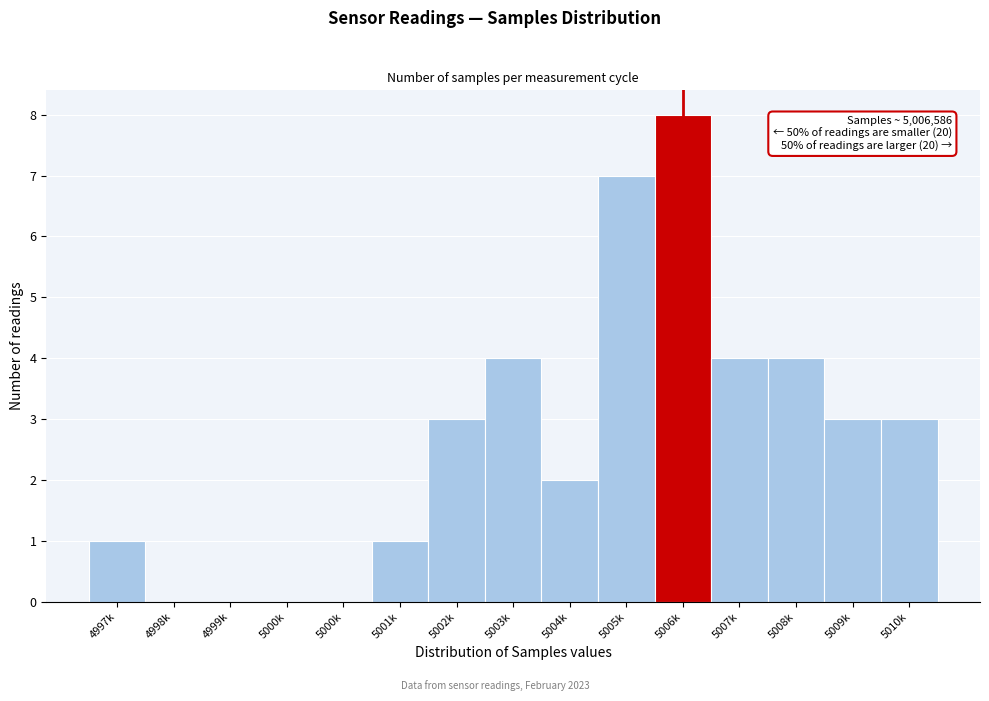

How many series are shown in this chart?

1